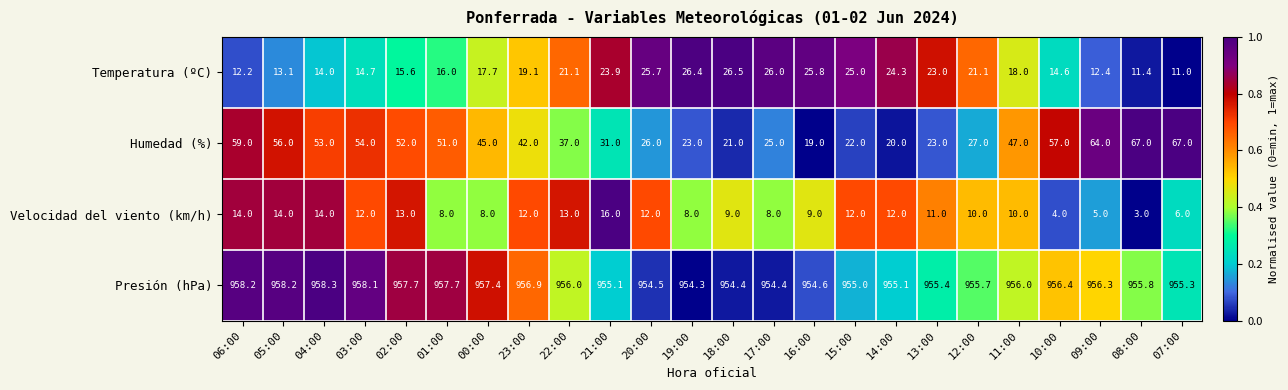

Count the number of categories in the chart.

24